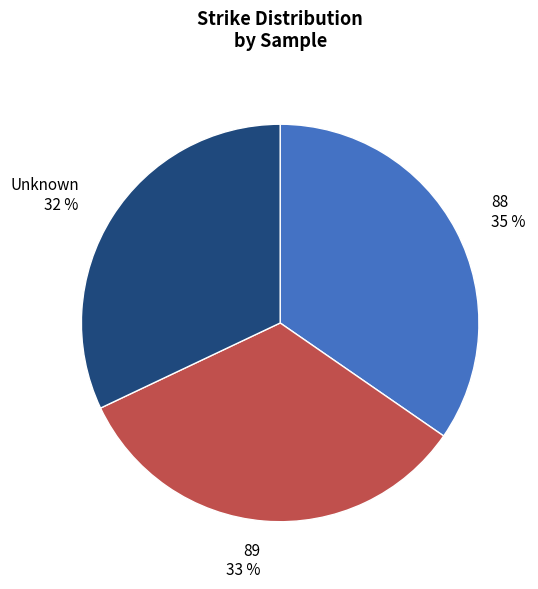

Is there any slice that represents more than half of the pie?

No